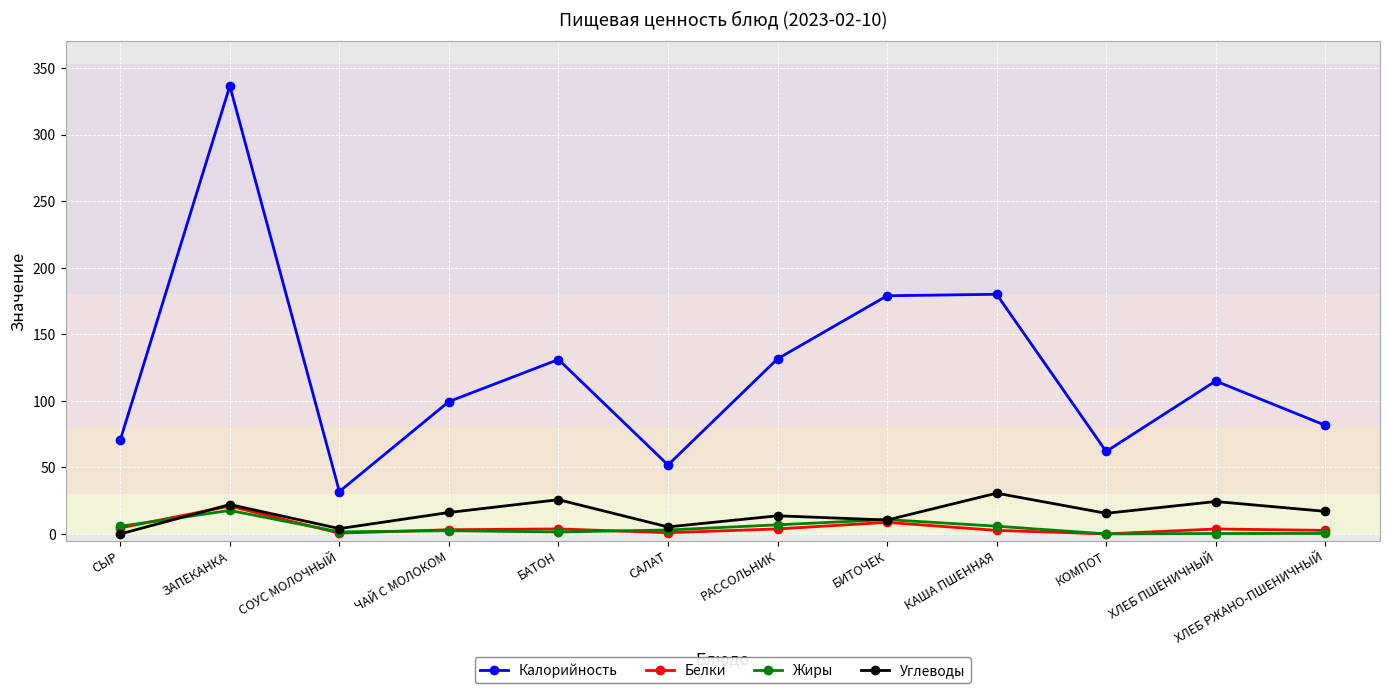

What is the difference between the maximum and minimum values in the Жиры series?

17.6